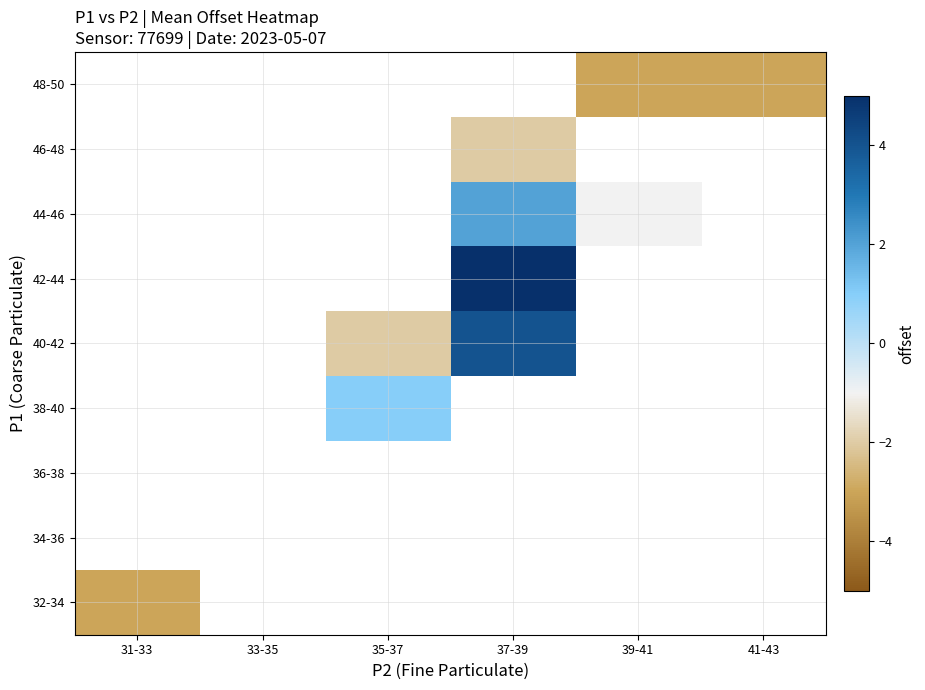

At which label does 48-50 reach its peak?

31-33